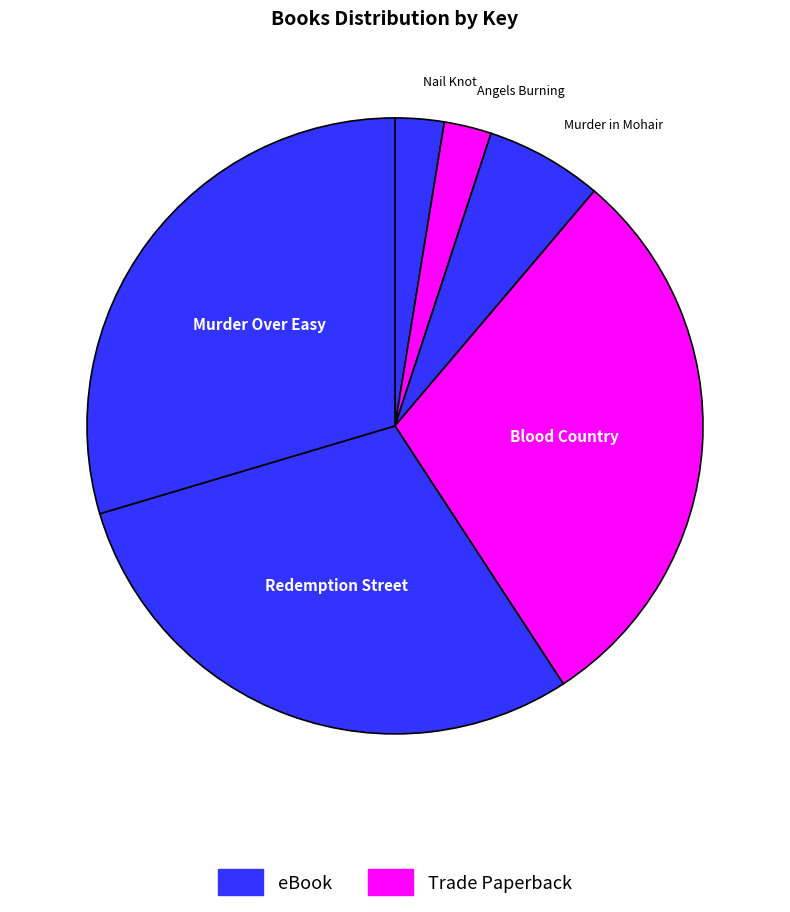

Count the number of slices in the pie.

6